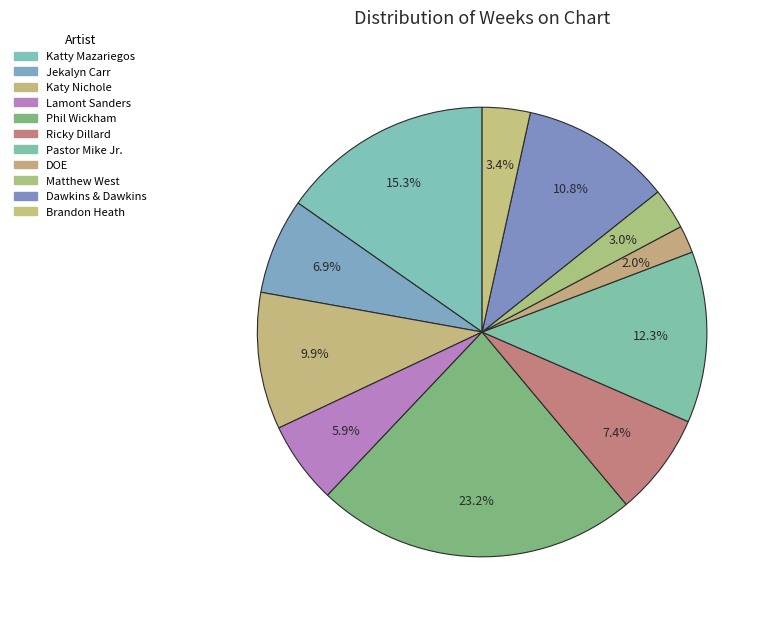

To the nearest percent, what is the average slice percentage?

9%